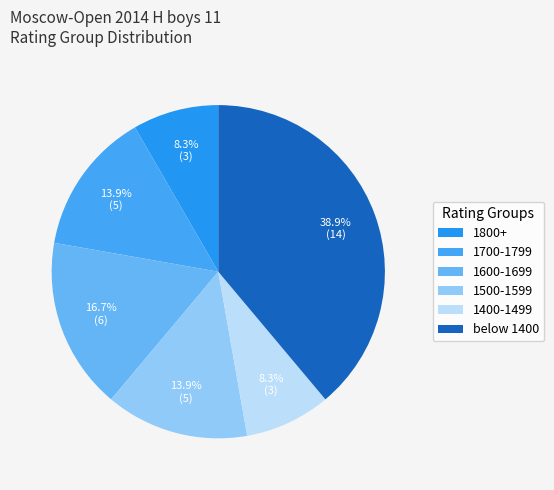

To the nearest percent, what is the difference between the largest and smallest slice percentages?

31%